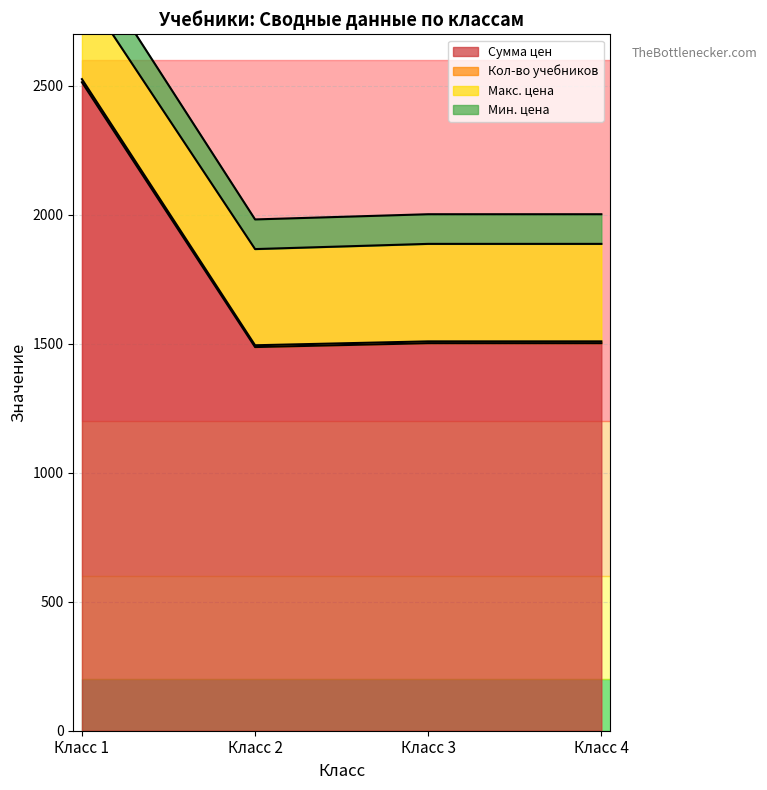

How many lines are shown in the chart?

4